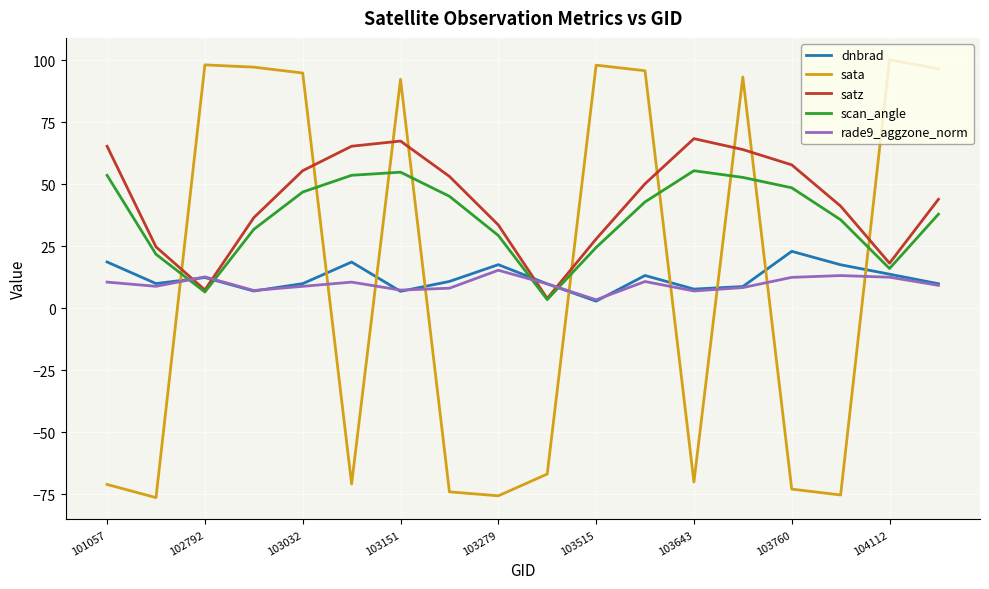

In satz, how many points are higher than both neighbors (excluding endpoints)?

2